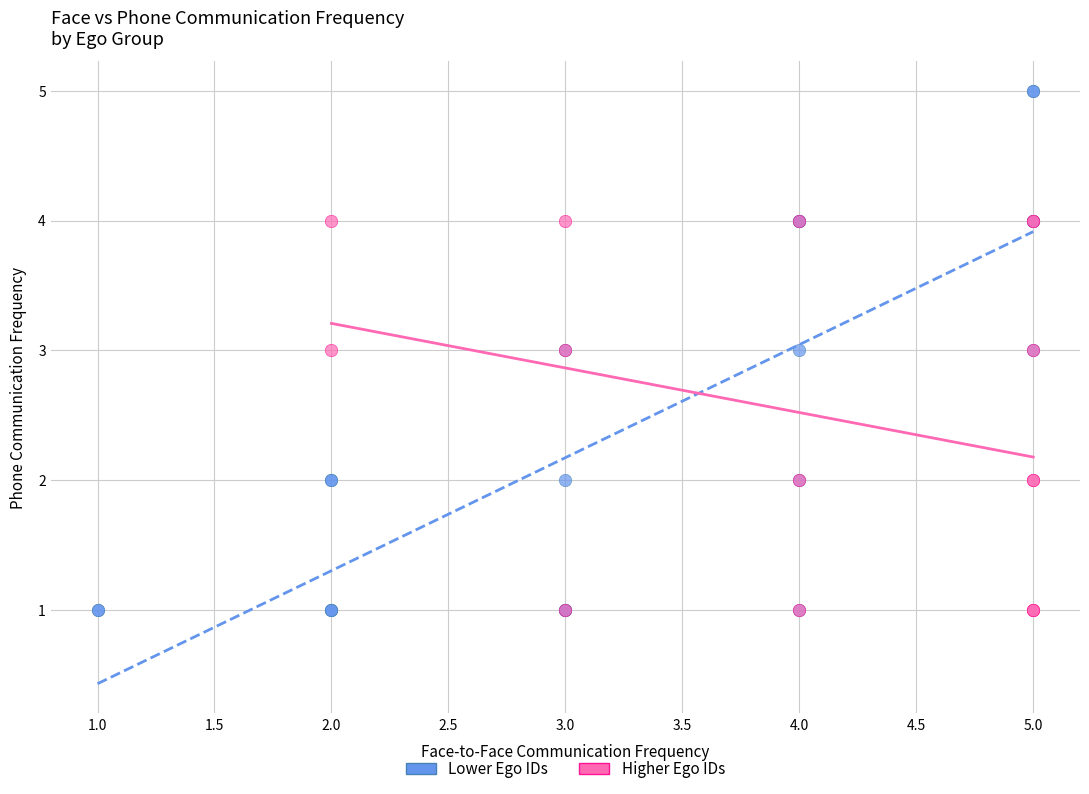

Which series contains the highest Y value?

Lower Ego IDs